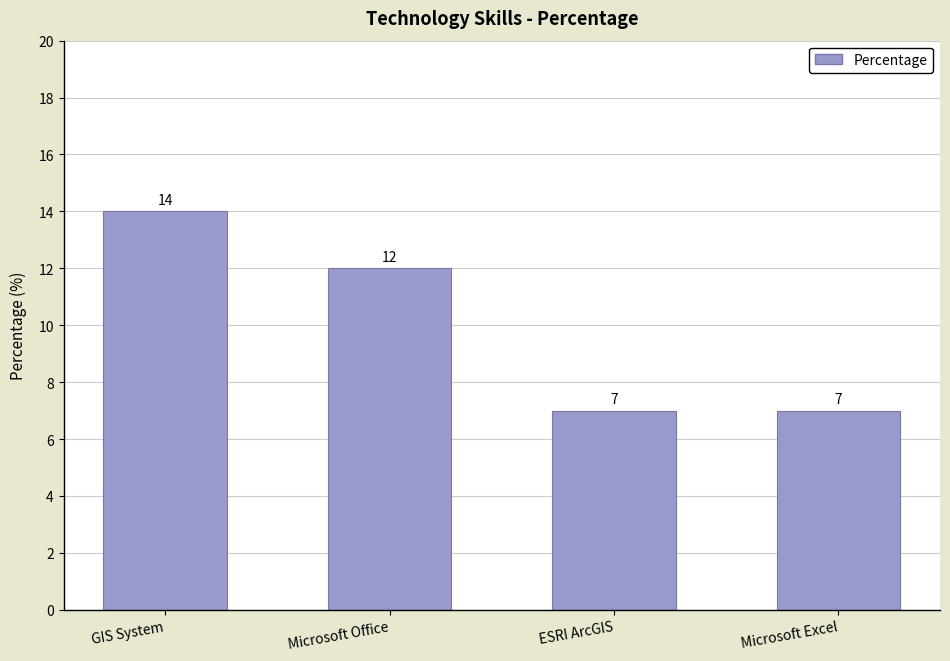

What is the sum of the values at Microsoft Office and GIS System?

26